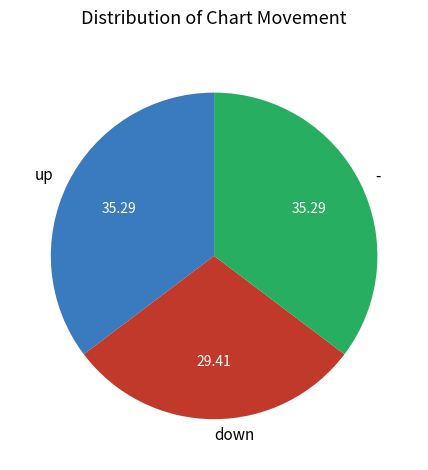

Approximately how many times larger is the value at - compared to up?

1.0